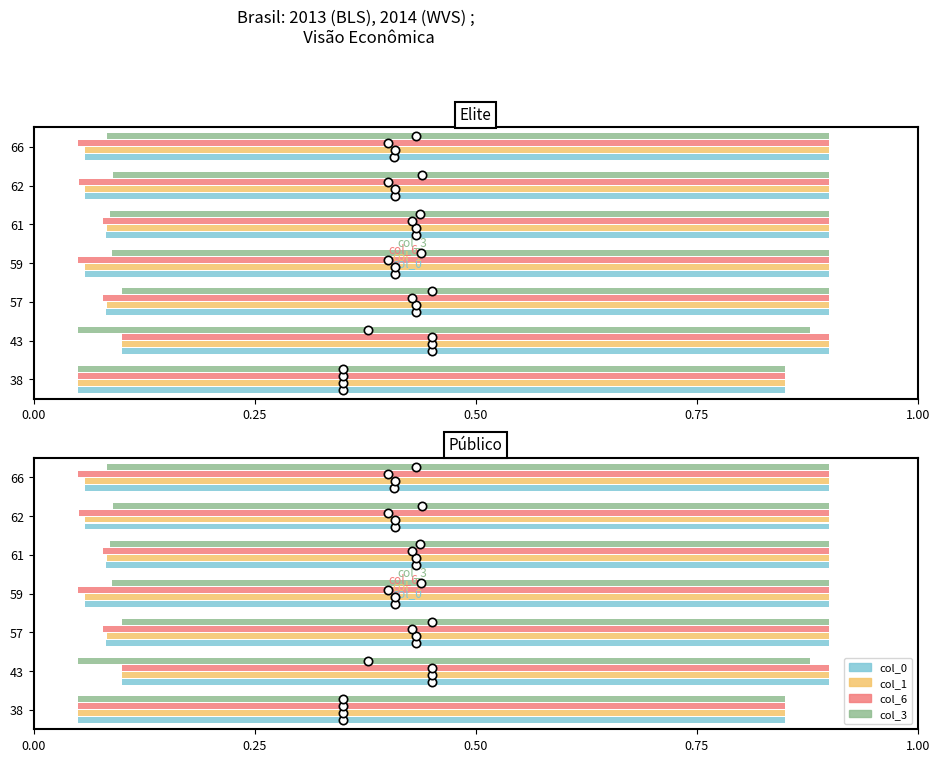

What is the total value across all series at 61?

3.3